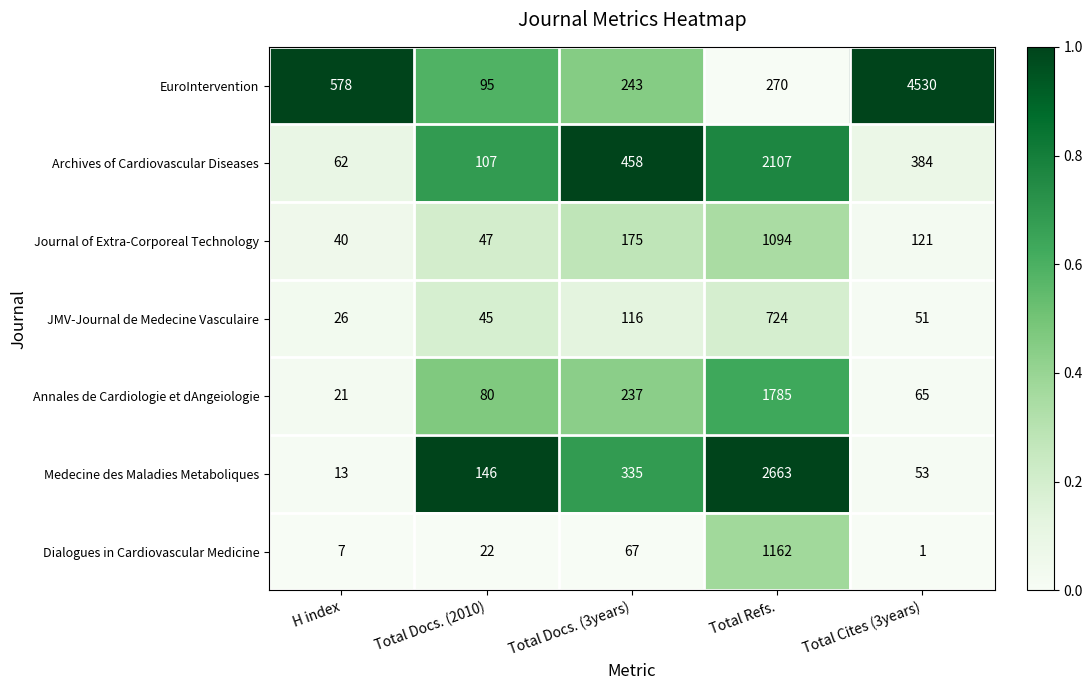

Which series has the widest spread of values?

EuroIntervention